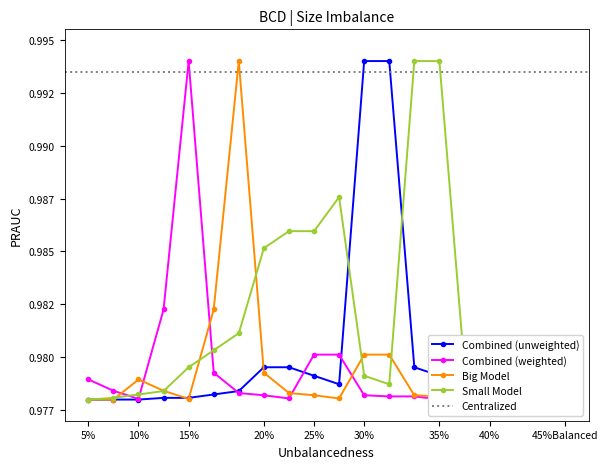

True or false: Combined (unweighted) and Combined (weighted) intersect in this chart.

True